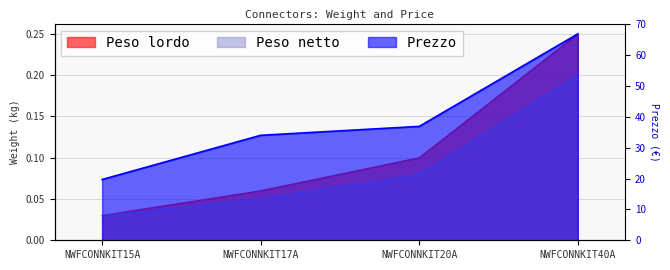

The Peso netto series shows 0.0 at NWFCONNKIT15A. True or false?

False